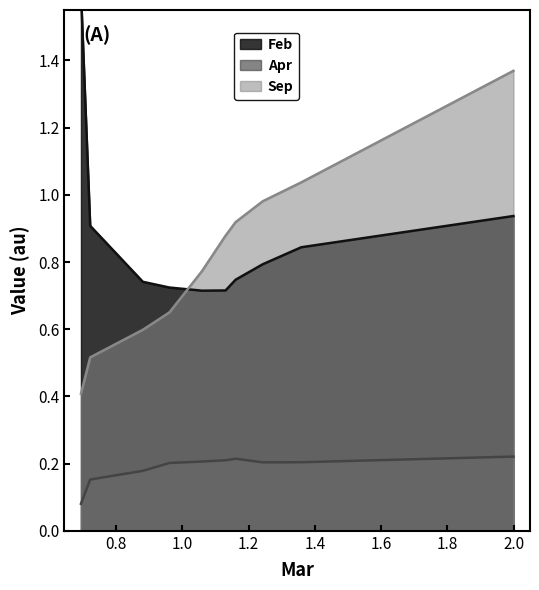

Between pct05 and pct95, which series saw the biggest shift?

Sep